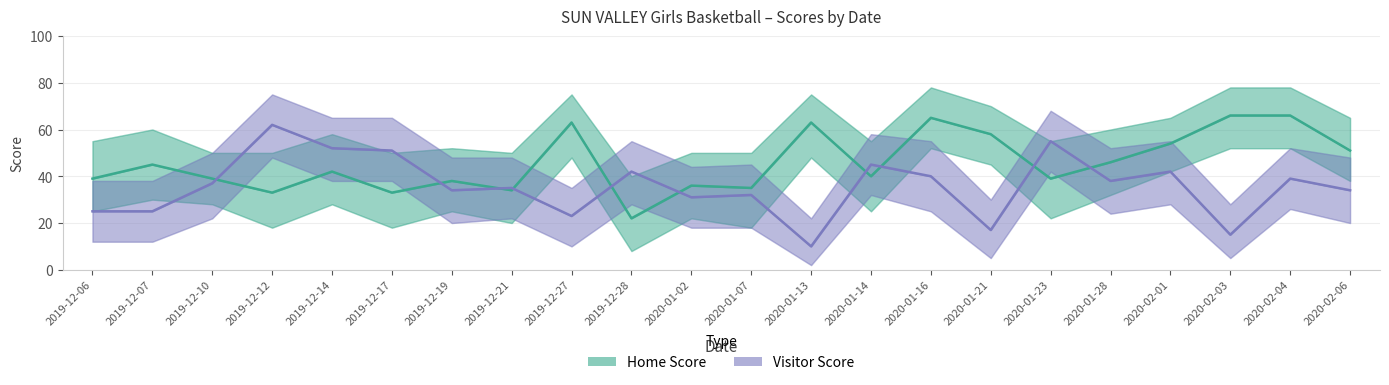

What are all the series names shown in the legend?

Home Score, Visitor Score